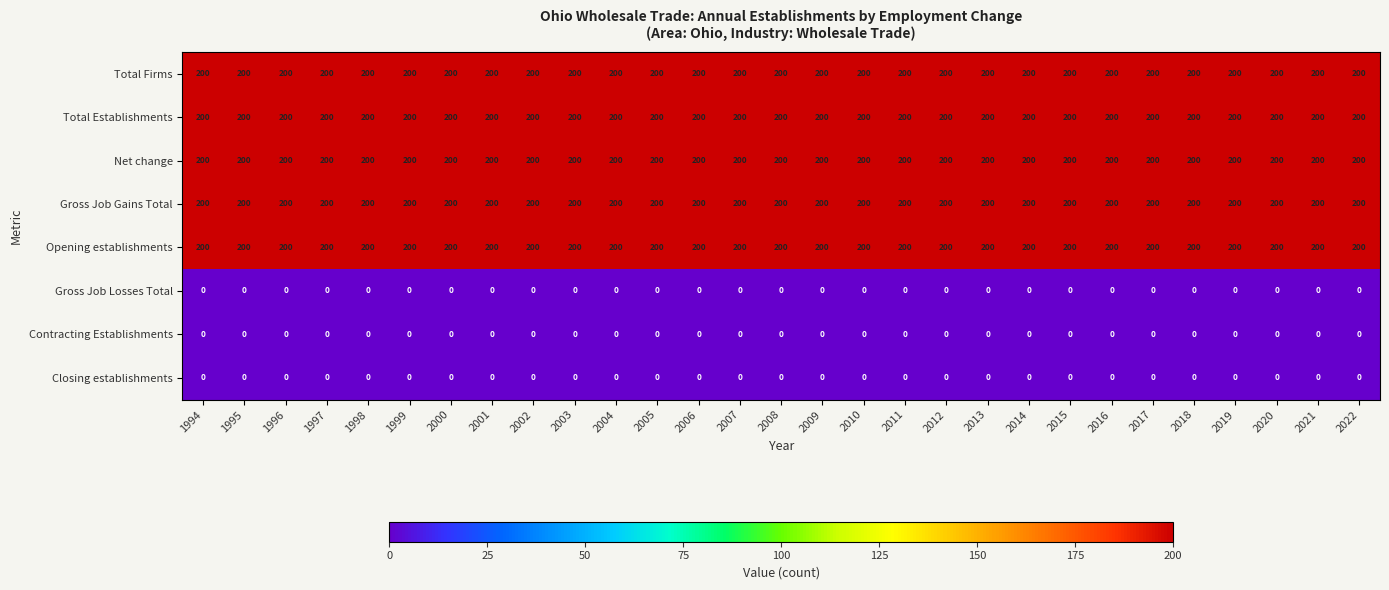

What is the greatest value displayed?

200